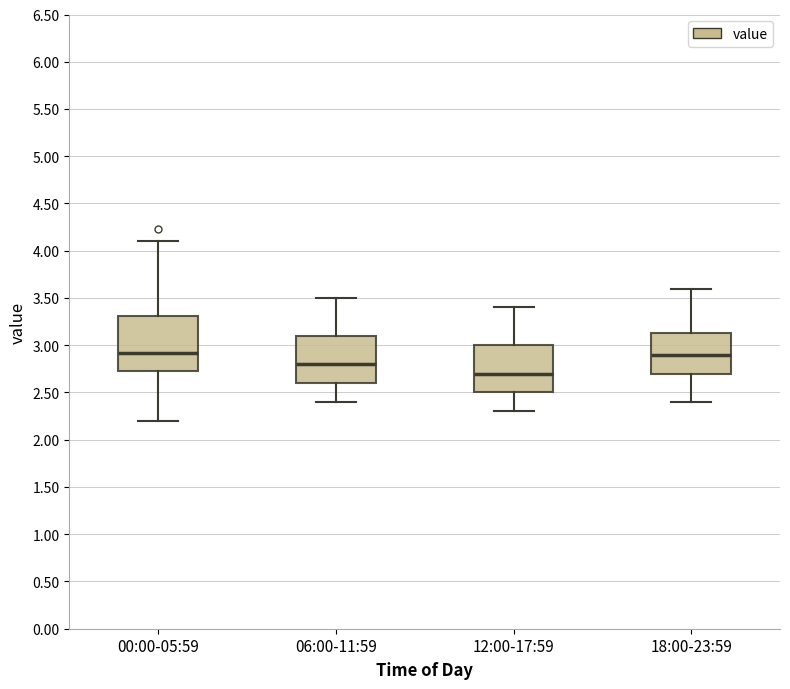

Where does the lower whisker of the box for 18:00-23:59 end on the y-axis? The values are not printed on the chart, so give them approximately, as read against the axis.

2.40